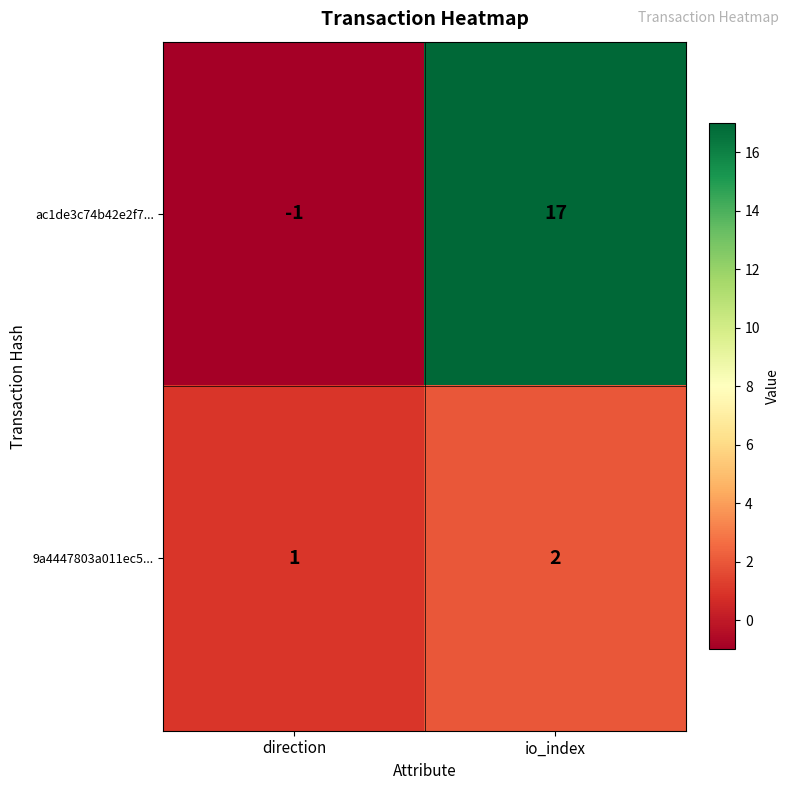

What is the difference between the maximum and minimum values in the ac1de3c74b42e2f7... series?

18